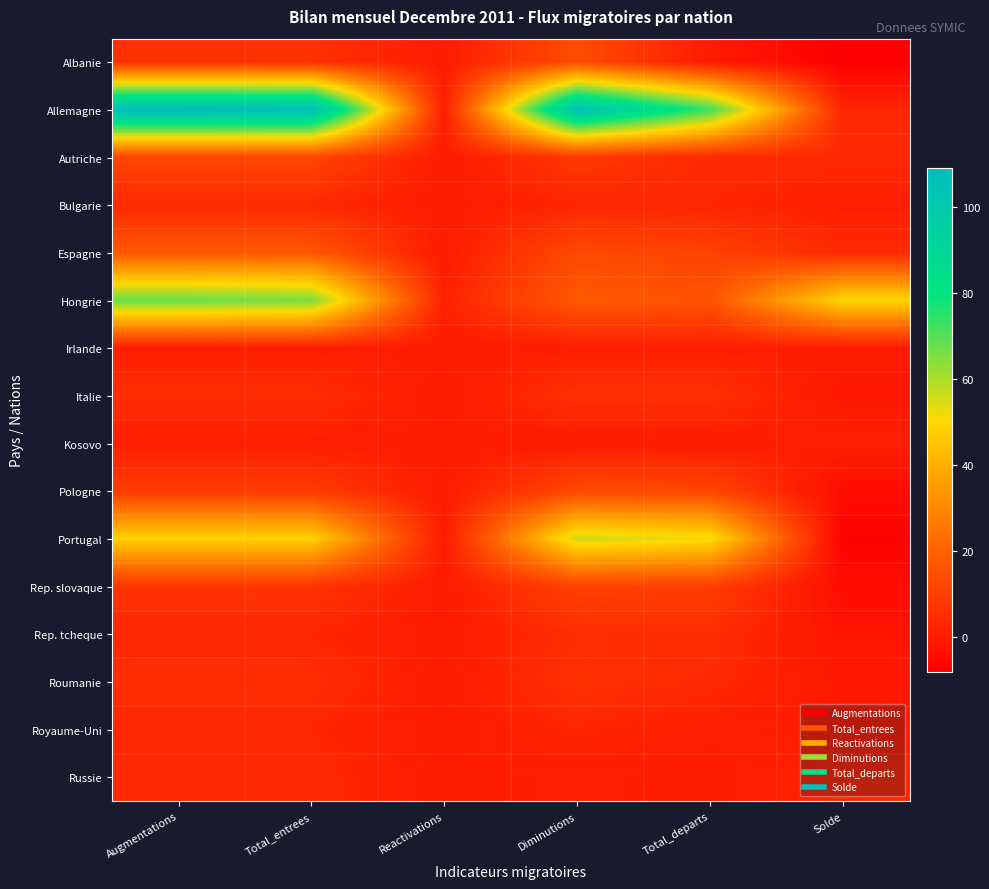

How many data points does each series have?

6